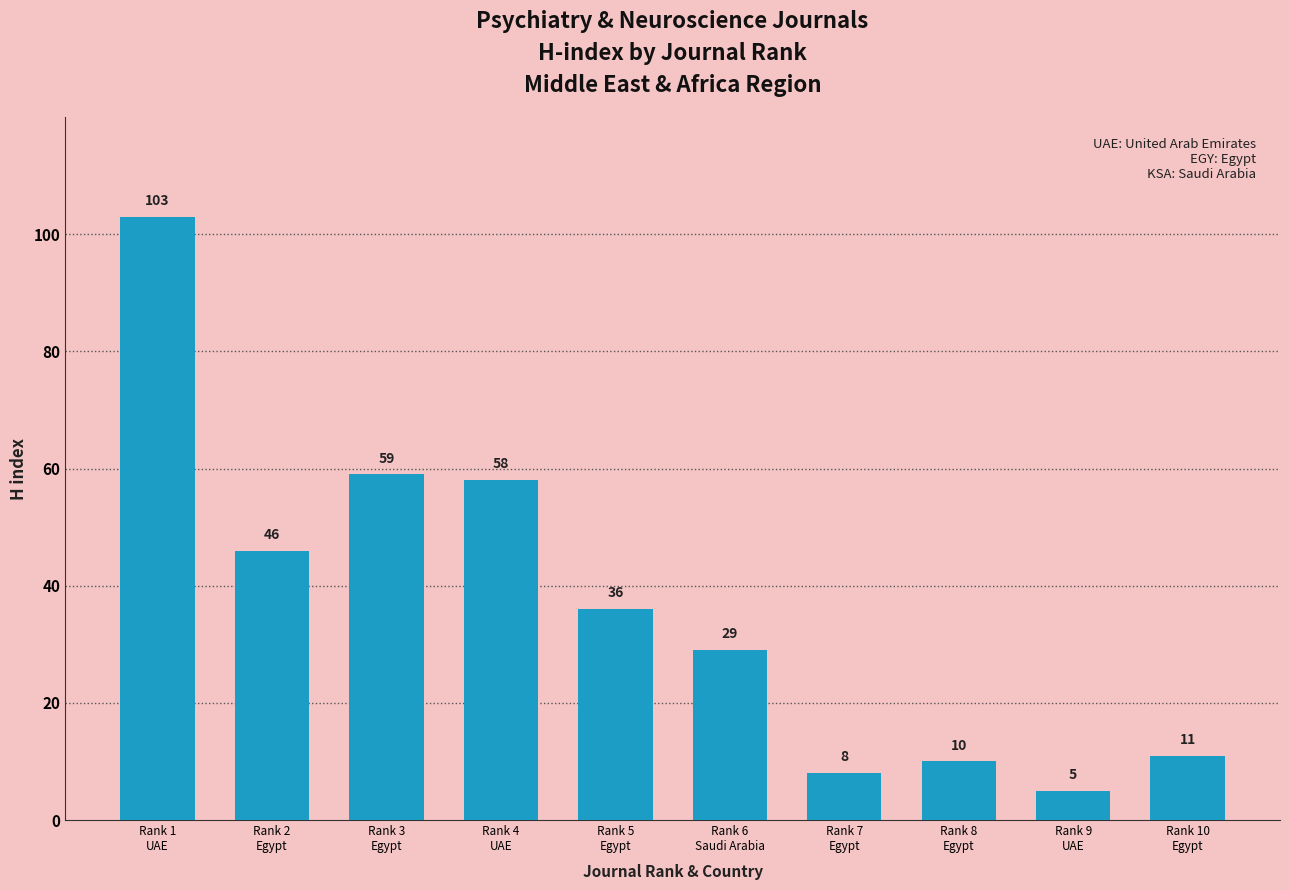

What is the label of the 1st bar from the right?

Rank 10
Egypt